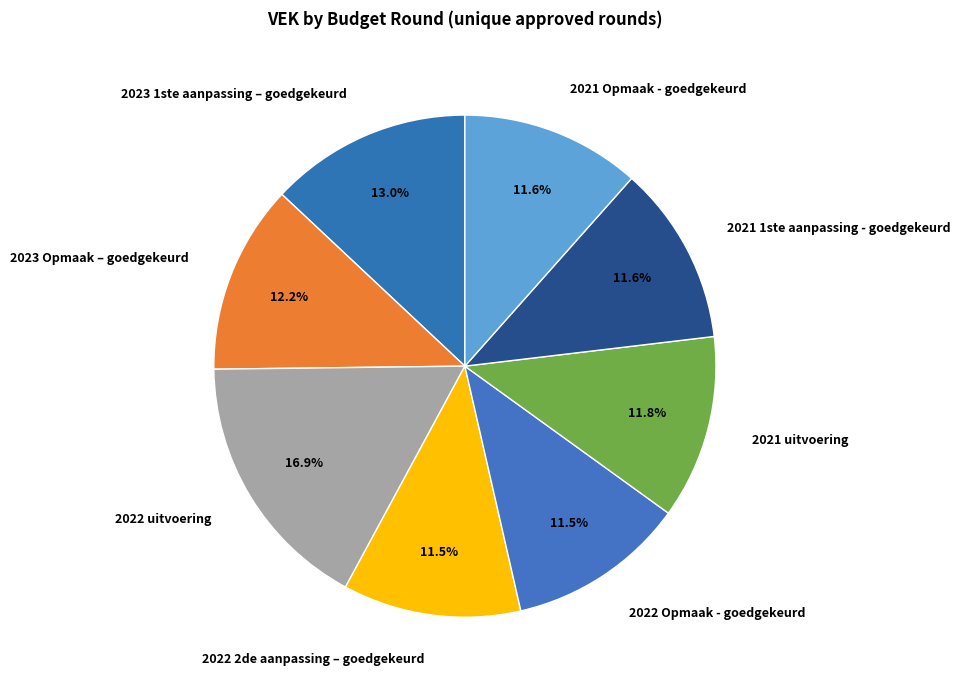

Which has a higher value, 2021 uitvoering or 2023 1ste aanpassing – goedgekeurd?

2023 1ste aanpassing – goedgekeurd